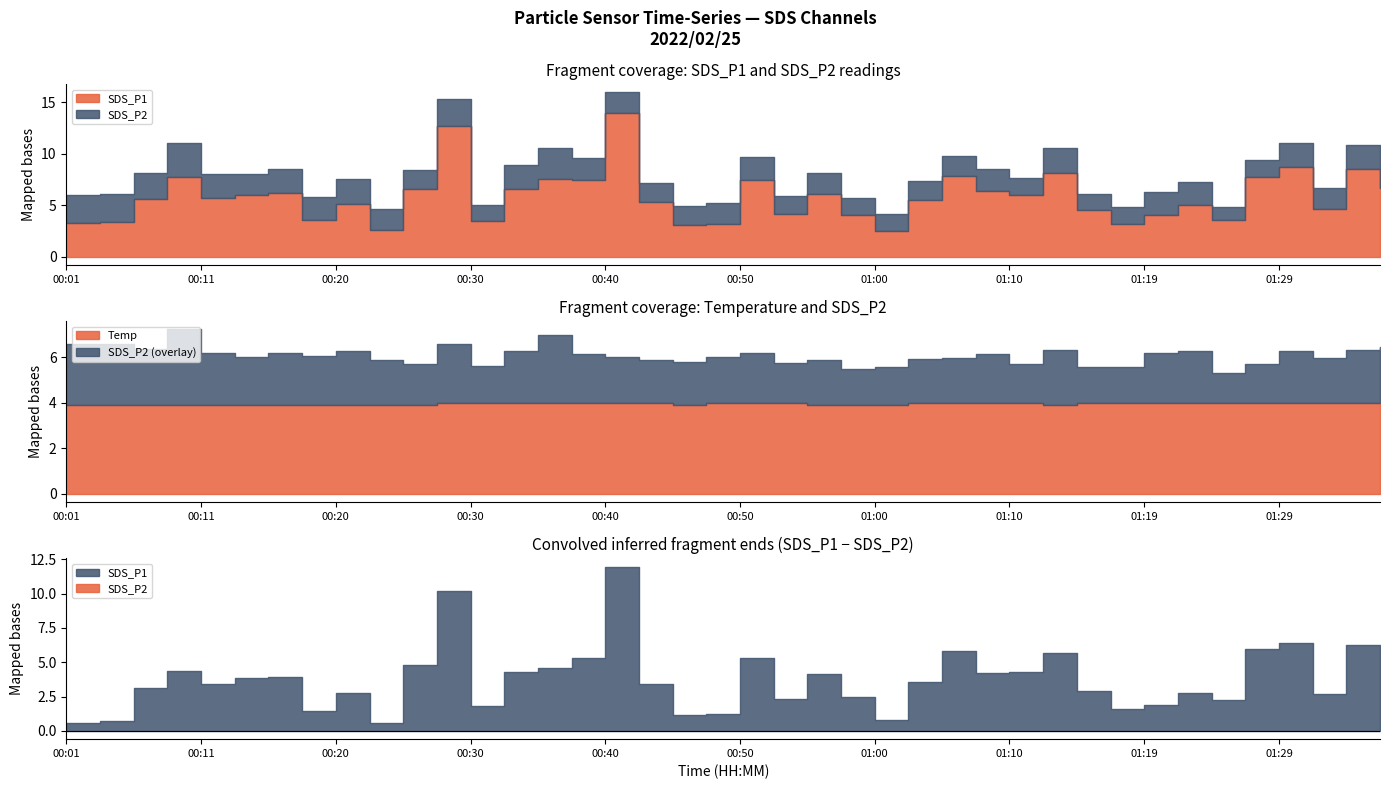

Which has a higher value, 01:05 or 01:27?

01:05